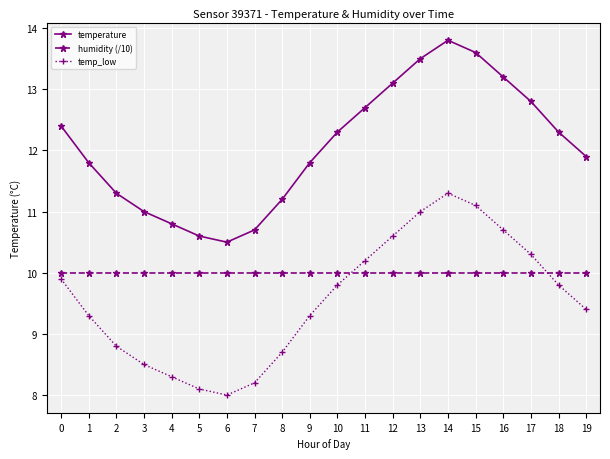

What is the maximum value for temperature?

13.8